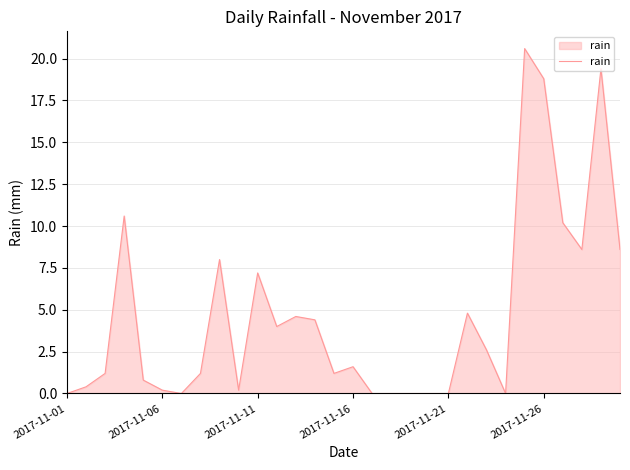

What is the greatest value displayed?

20.6